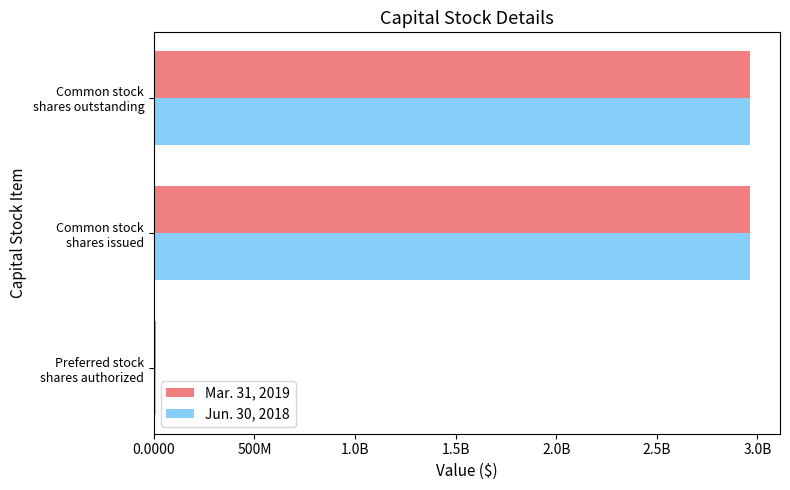

Which series has the largest range (max minus min)?

Mar. 31, 2019